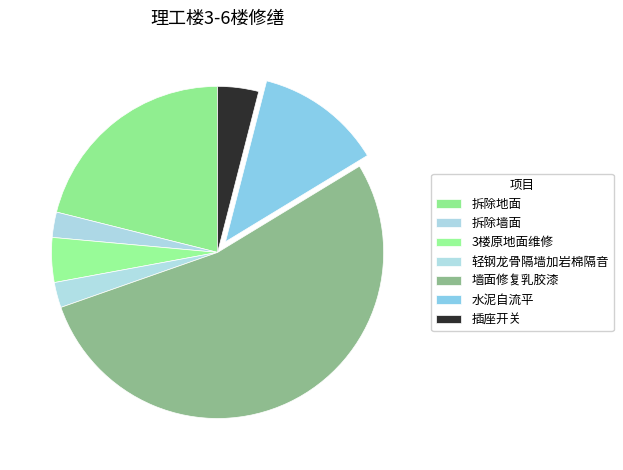

What is the smallest slice in the pie chart?

拆除墙面